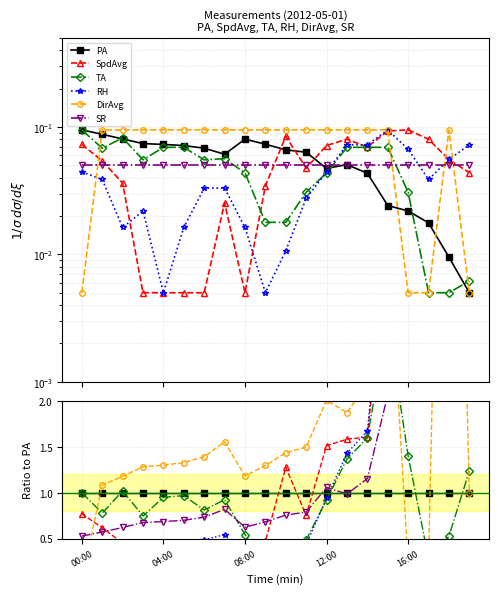

What value does the TA series have at 18?

0.5